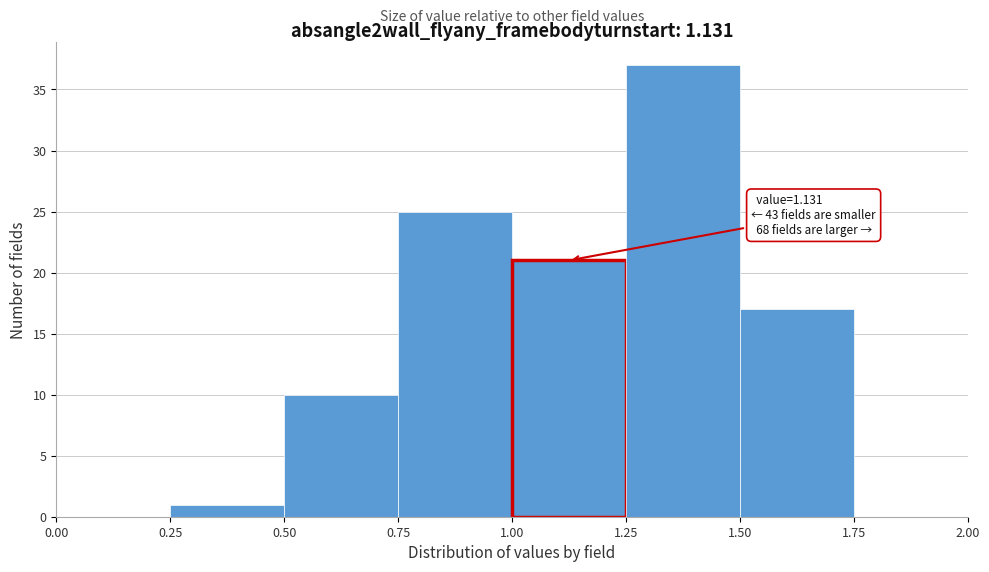

Over which range of the x-axis is the bar tallest?

1.25 to 1.50